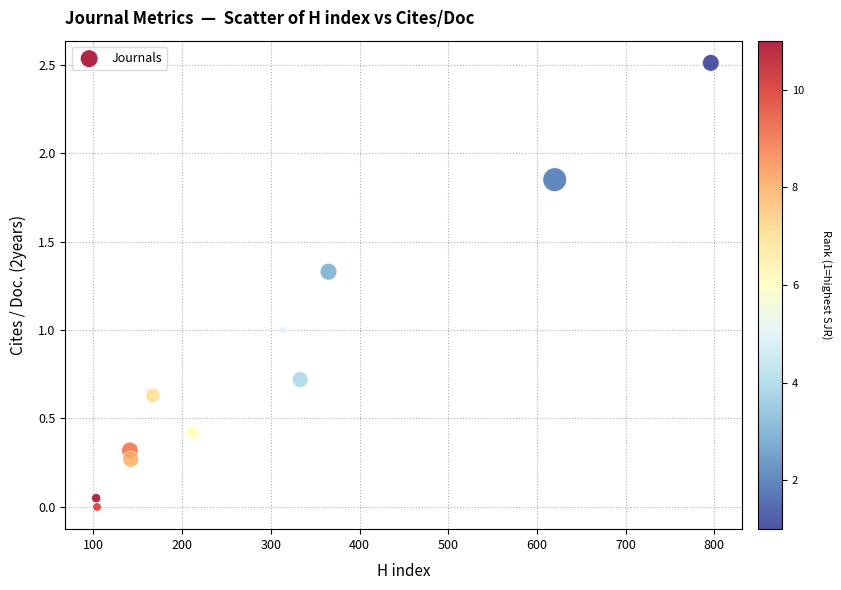

What is the range of X values (max minus min)?

693.0